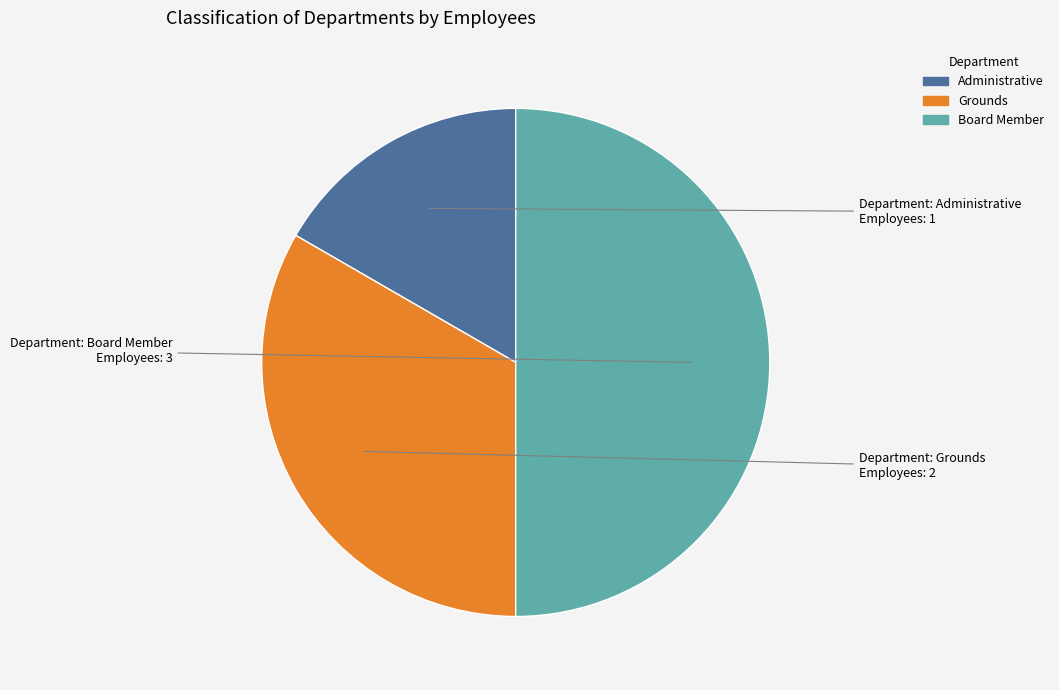

Which slice is the smallest?

Administrative